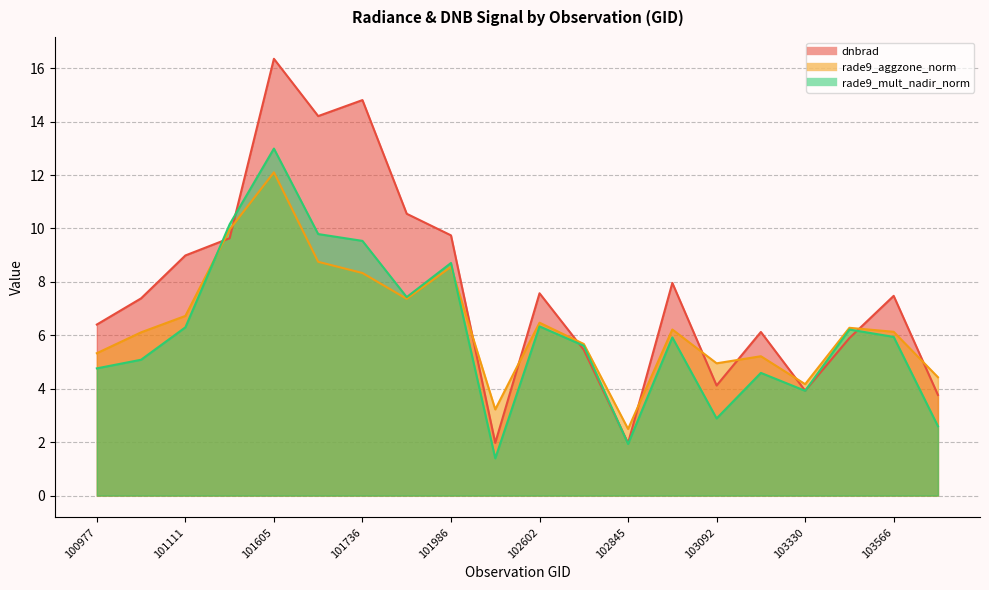

True or false: rade9_aggzone_norm has more than 0 interior local peaks.

True